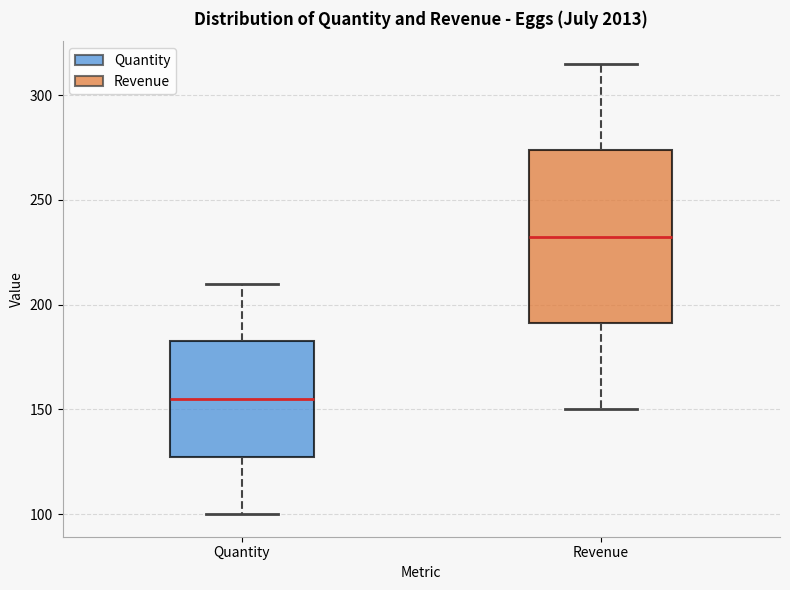

Comparing the boxes themselves (not the whiskers), which one is the tallest?

Revenue